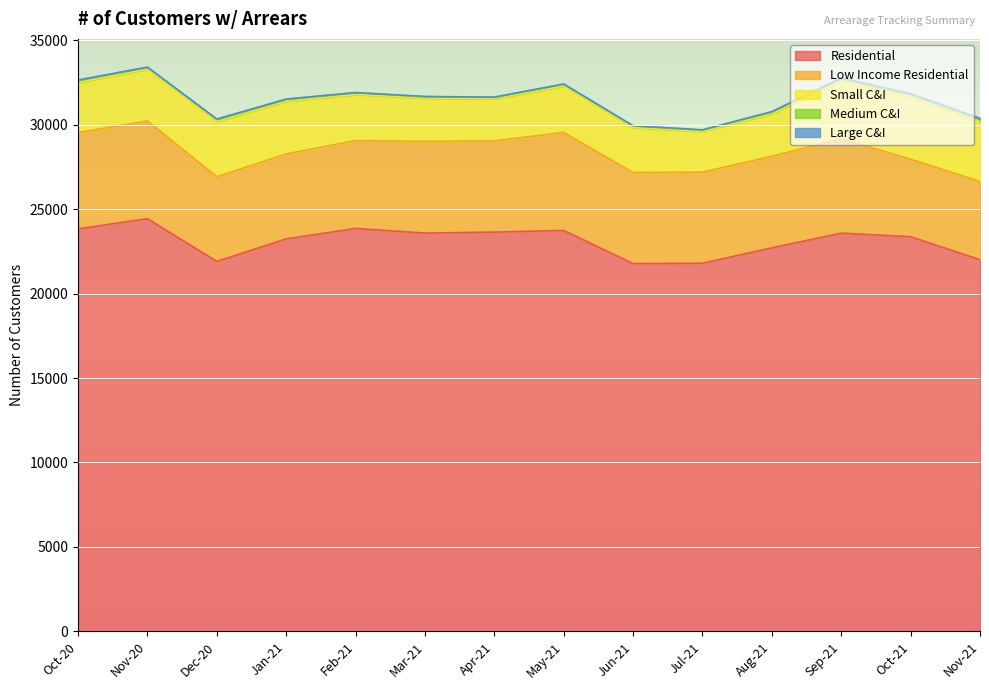

What position from the right is Sep-21?

3